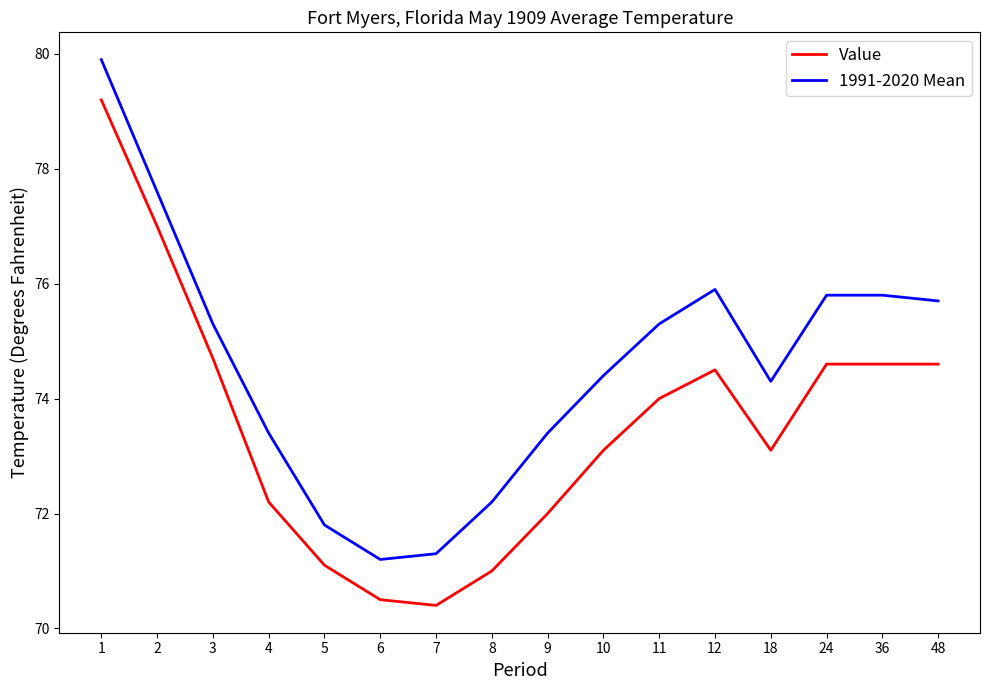

List the series in order of their peak value, highest first.

1991-2020 Mean, Value